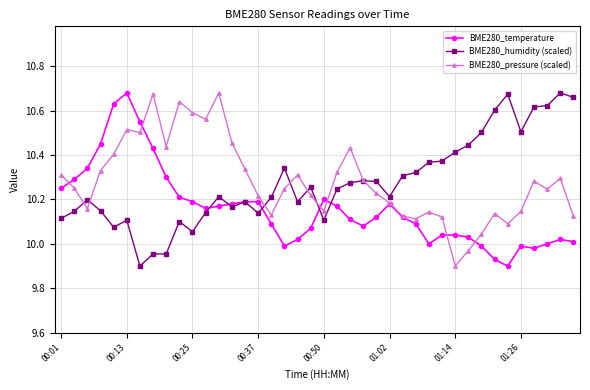

True or false: BME280_temperature has more than 2 interior local peaks.

True